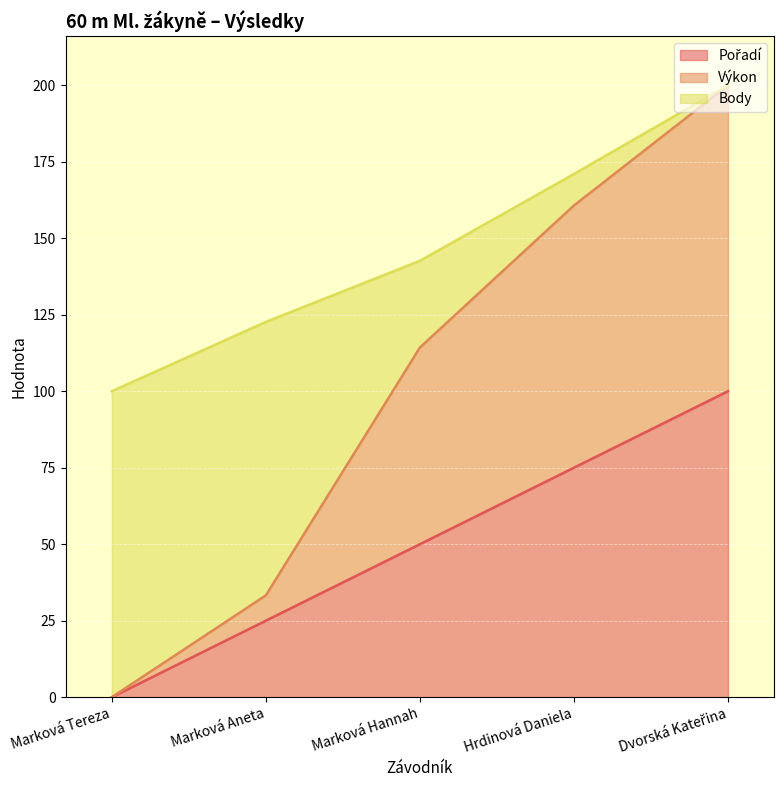

What position from the left is Hrdinová Daniela?

4